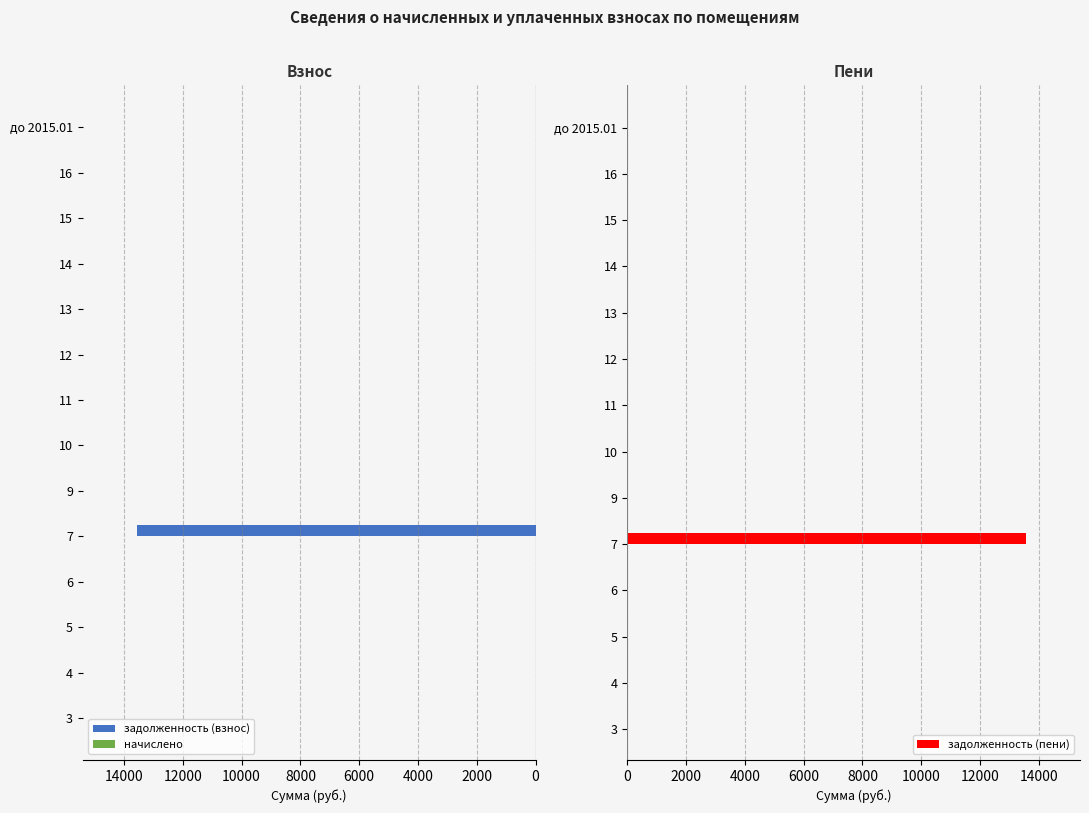

The value of задолженность (взнос) at 12 is -9186.5. True or false?

False